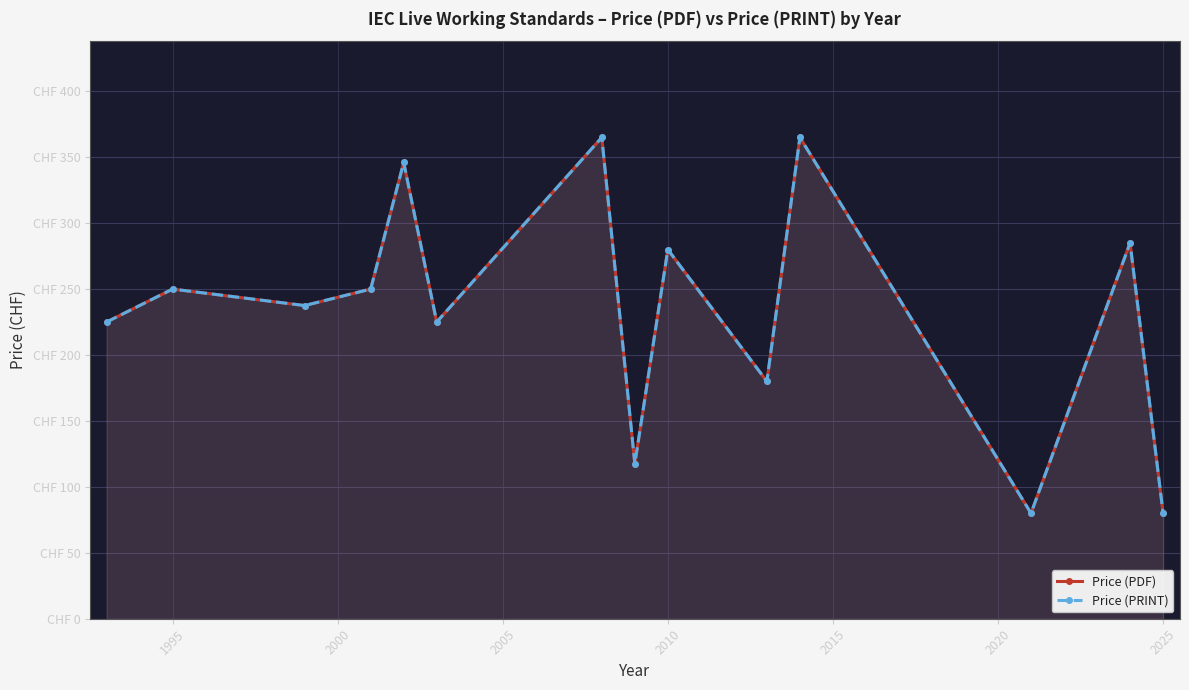

Reading left to right, list all the values displayed in this chart.

Price (PDF): 225.0	250.0	237.5	250.0	346.0	225.0	365.0	117.5	280.0	180.0	365.0	80.0	285.0	80.0
Price (PRINT): 225.0	250.0	237.5	250.0	346.0	225.0	365.0	117.5	280.0	180.0	365.0	80.0	285.0	80.0